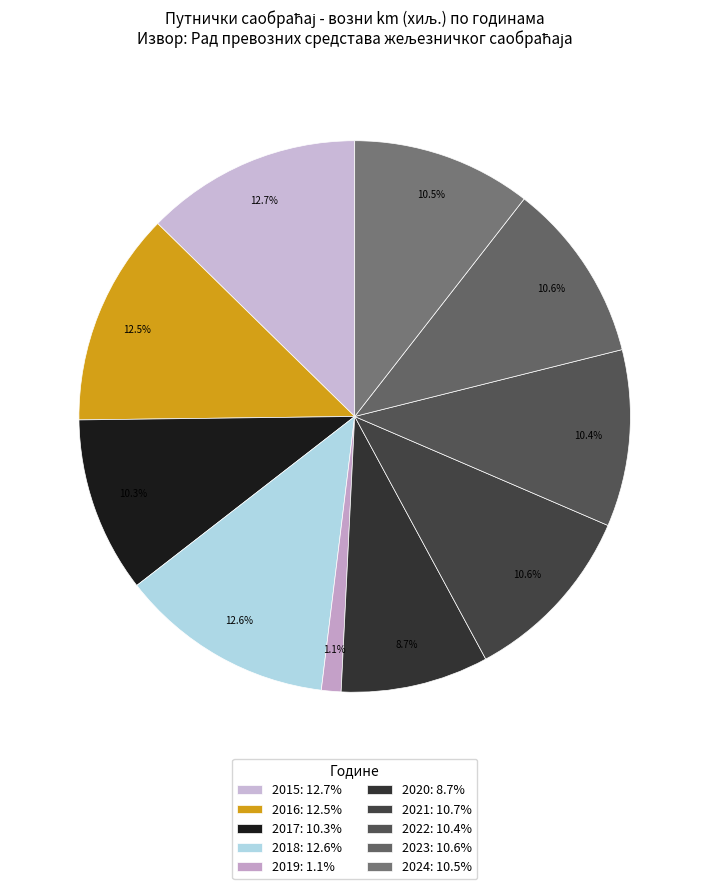

To the nearest percent, what is the combined percentage of 2021 and 2023?

21%